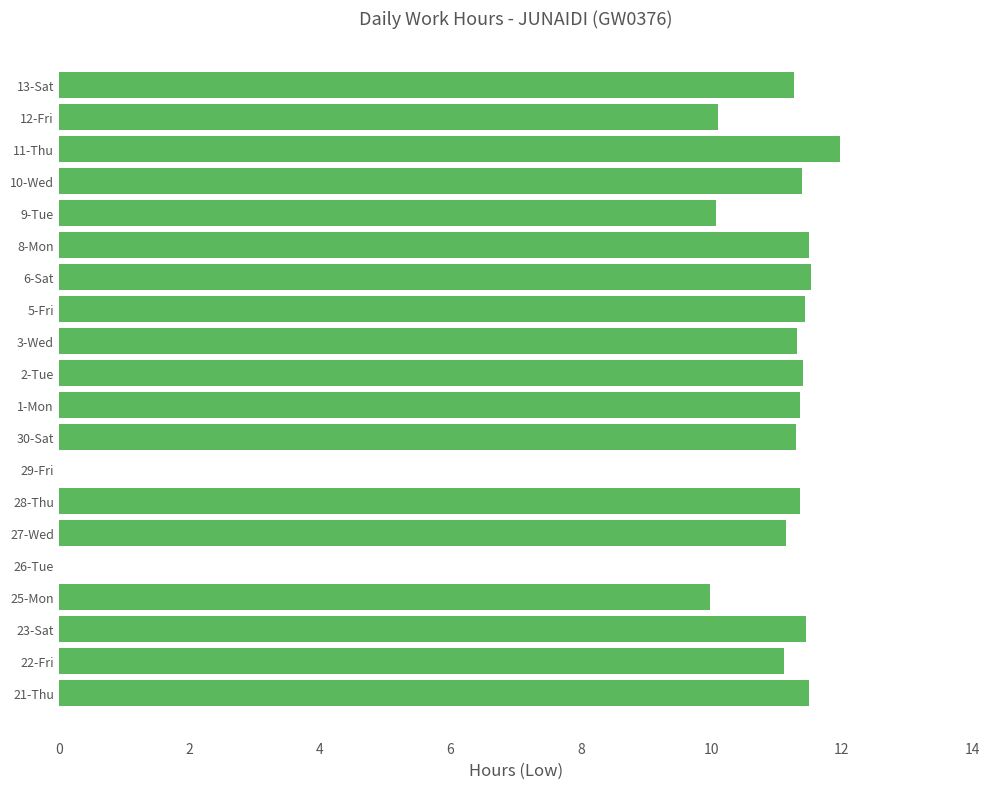

True or false: the data shows 11.3 at 30-Sat.

True